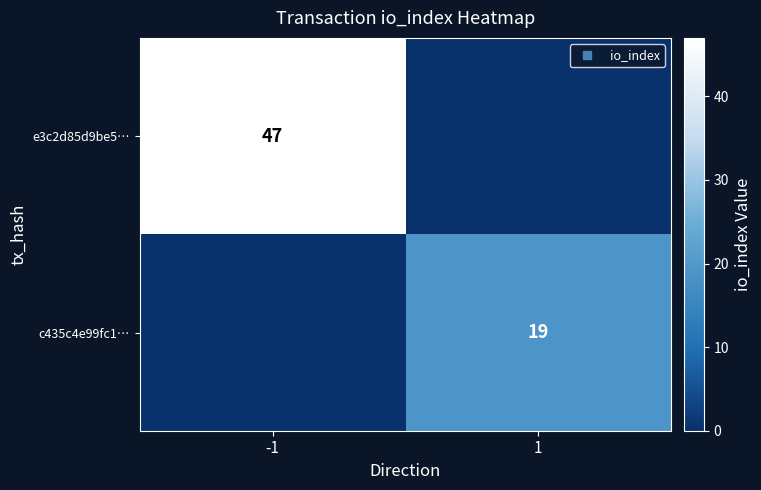

What is the total value across all series at 1?

19